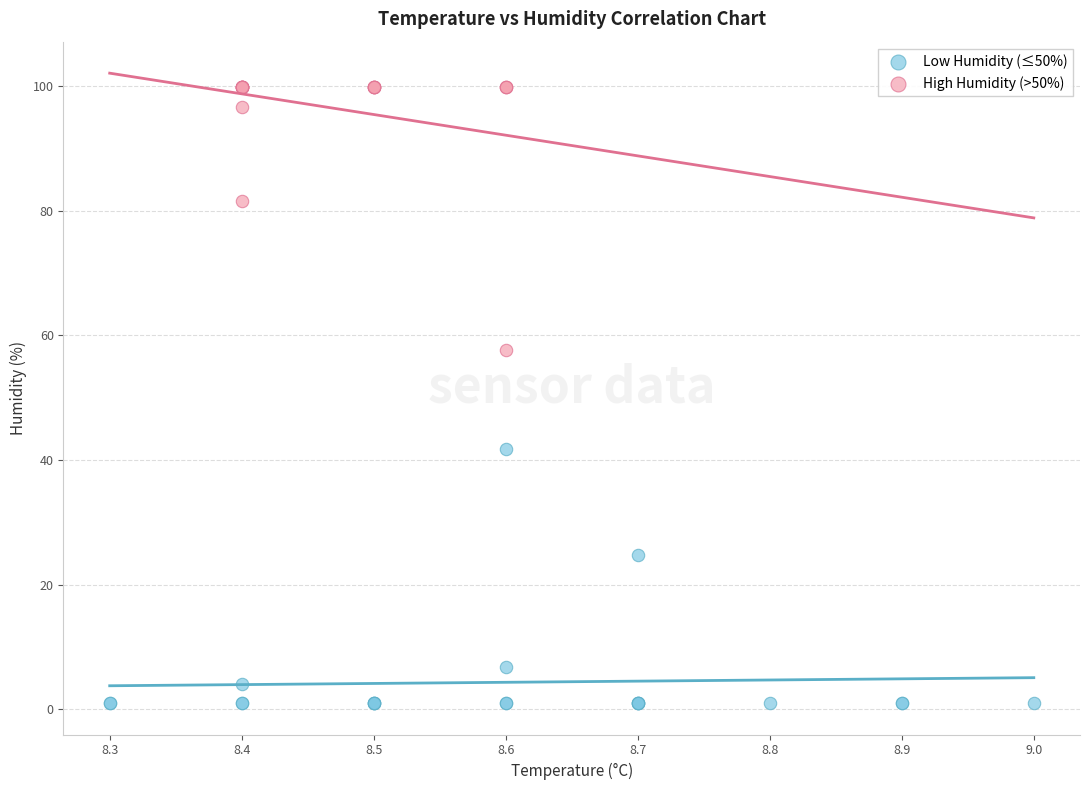

Which series reaches the minimum Y coordinate?

Low Humidity (≤50%)